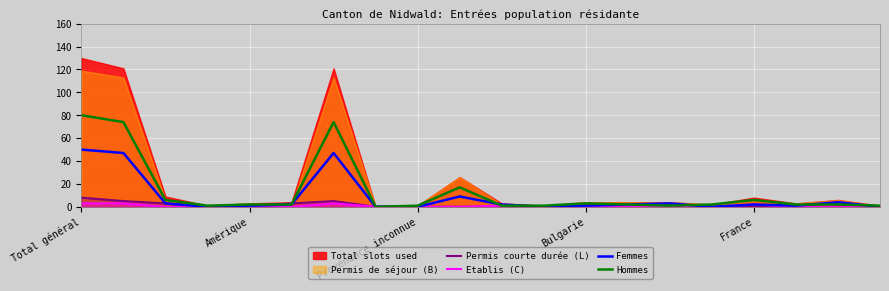

How many values in Femmes are above zero?

14